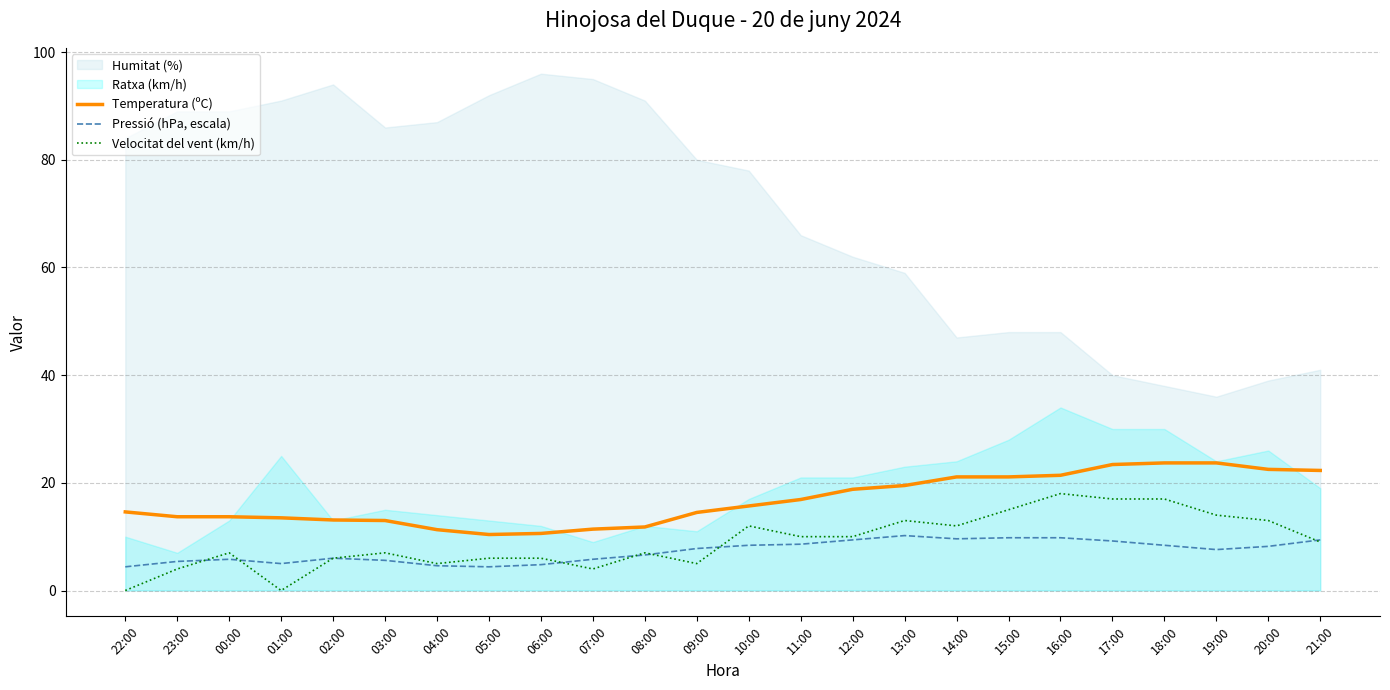

What is the difference between the Temperatura (ºC) values at 12:00 and 09:00?

4.3